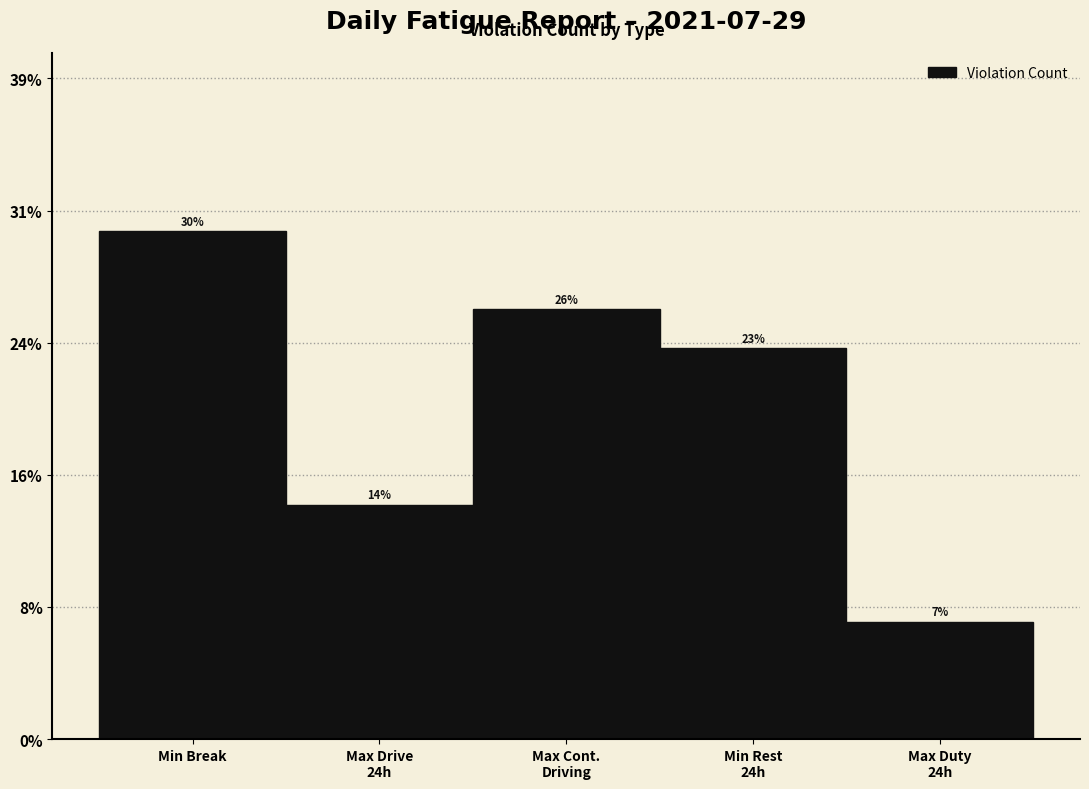

Are the bars horizontal?

No